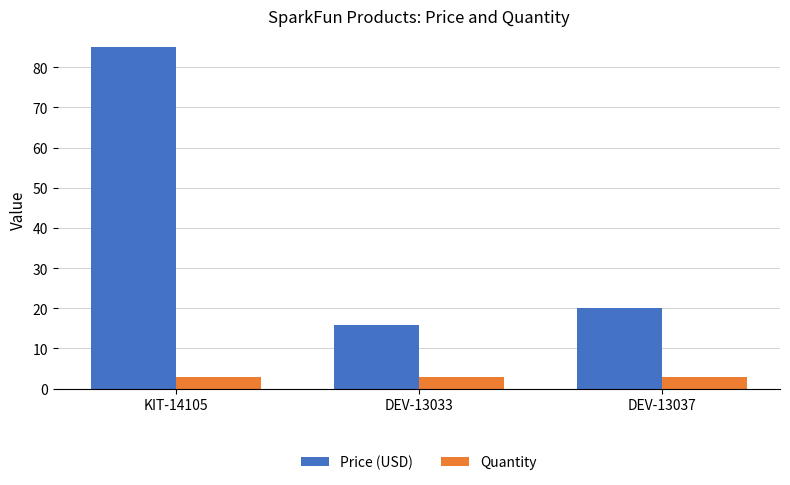

What position from the left is DEV-13033?

2